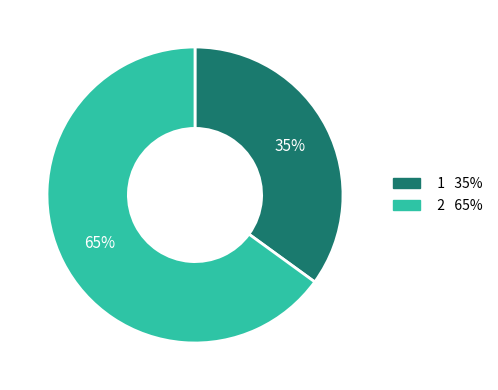

Which has a higher value, 2 or 1?

2